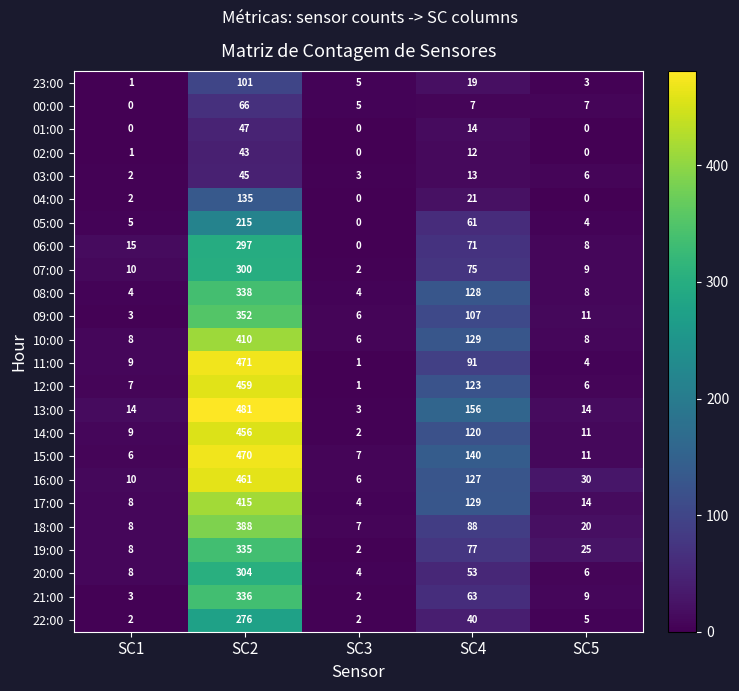

What is the maximum value shown in the chart?

481